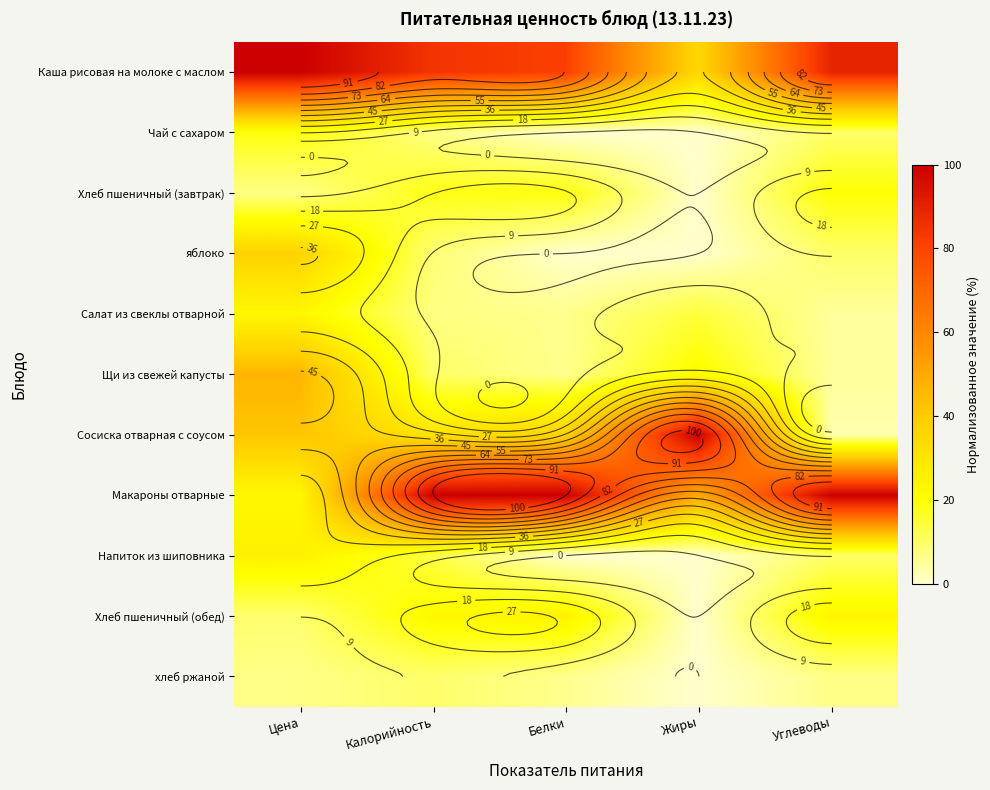

How many data points in Макароны отварные are less than 100?

2